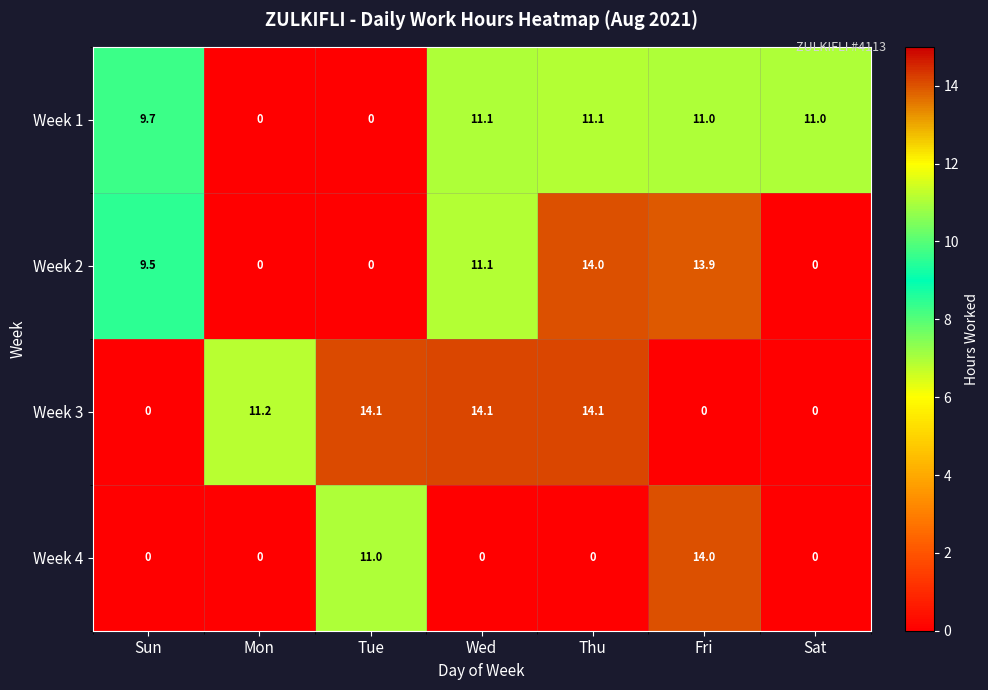

Between Wed and Sat, which series saw the biggest shift?

Week 3